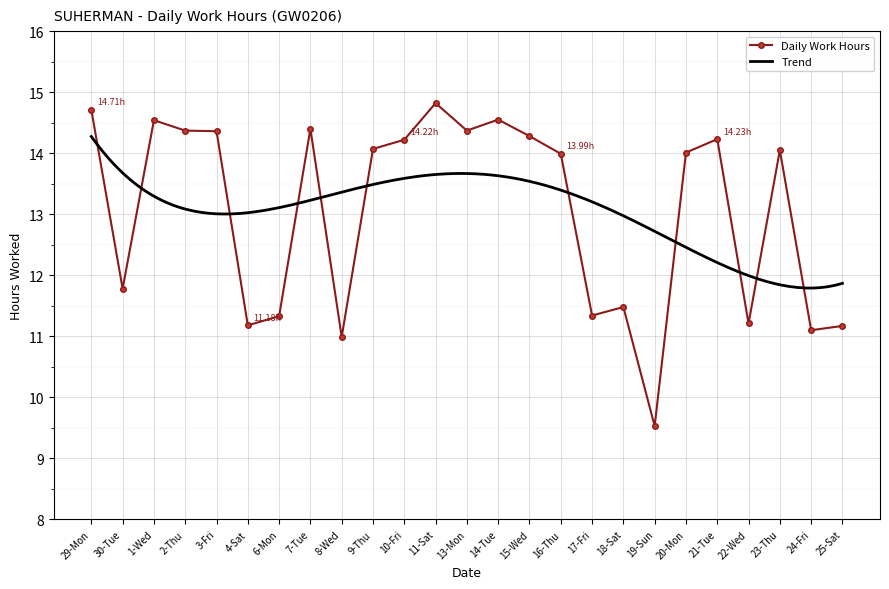

What is the ratio of the value at 1-Wed to the value at 21-Tue?

1.0